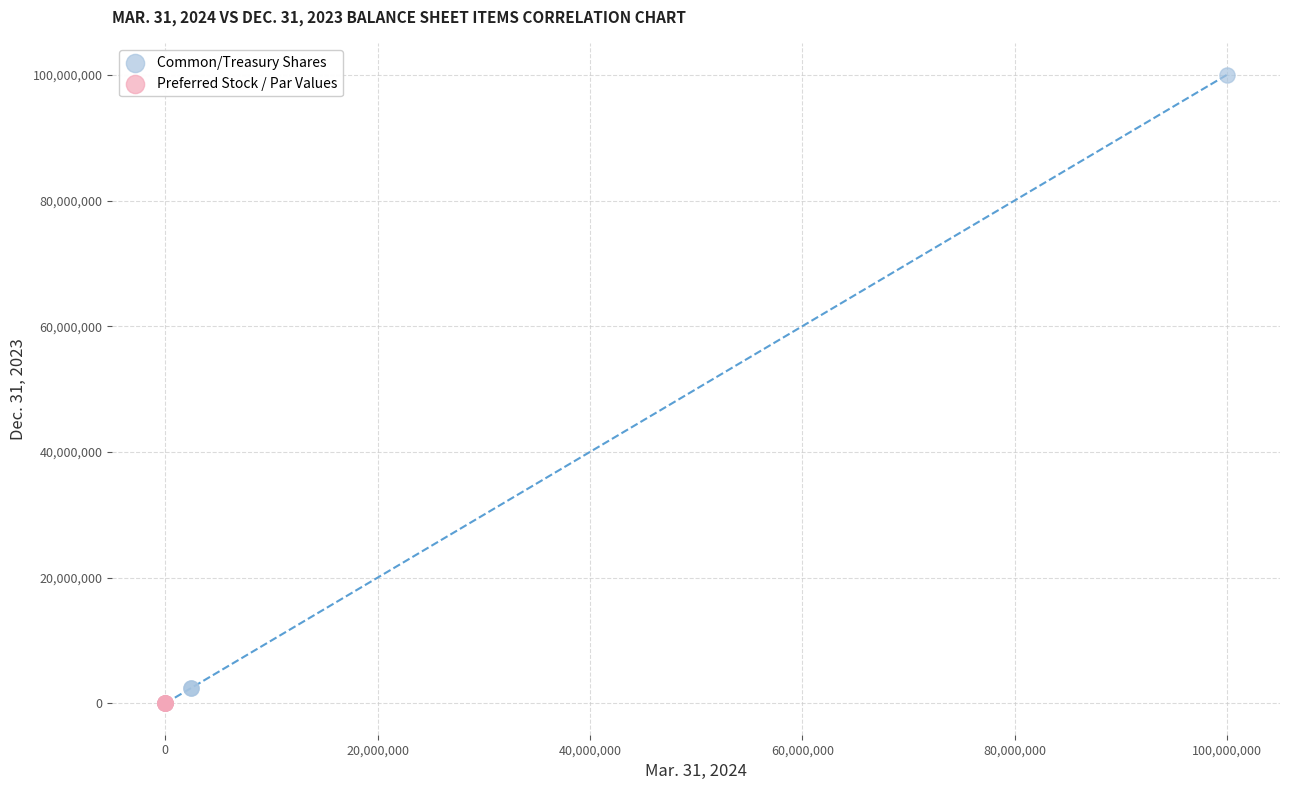

Which series contains the highest Y value?

Common/Treasury Shares